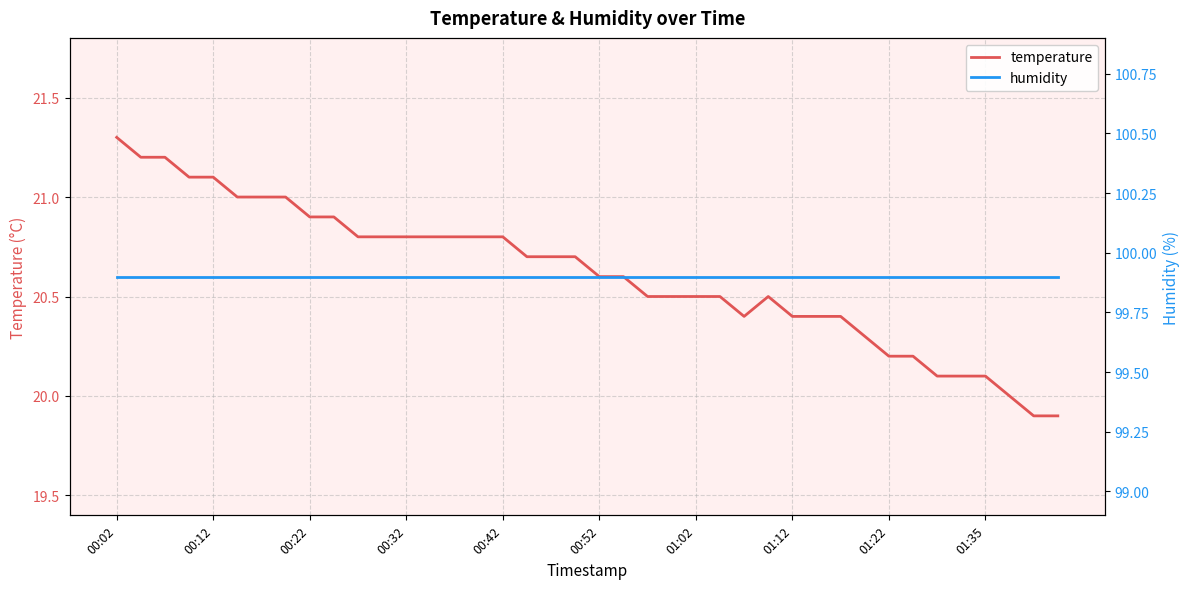

What is the sum of the temperature values at 18 and 35?

40.8